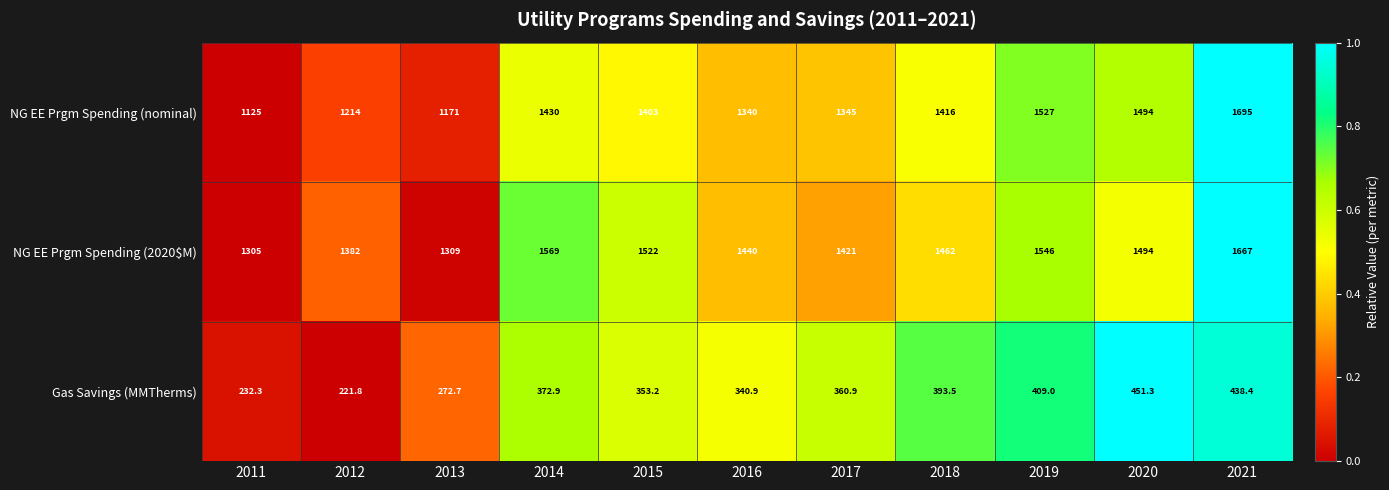

At which category is the sum across all series the highest?

2021